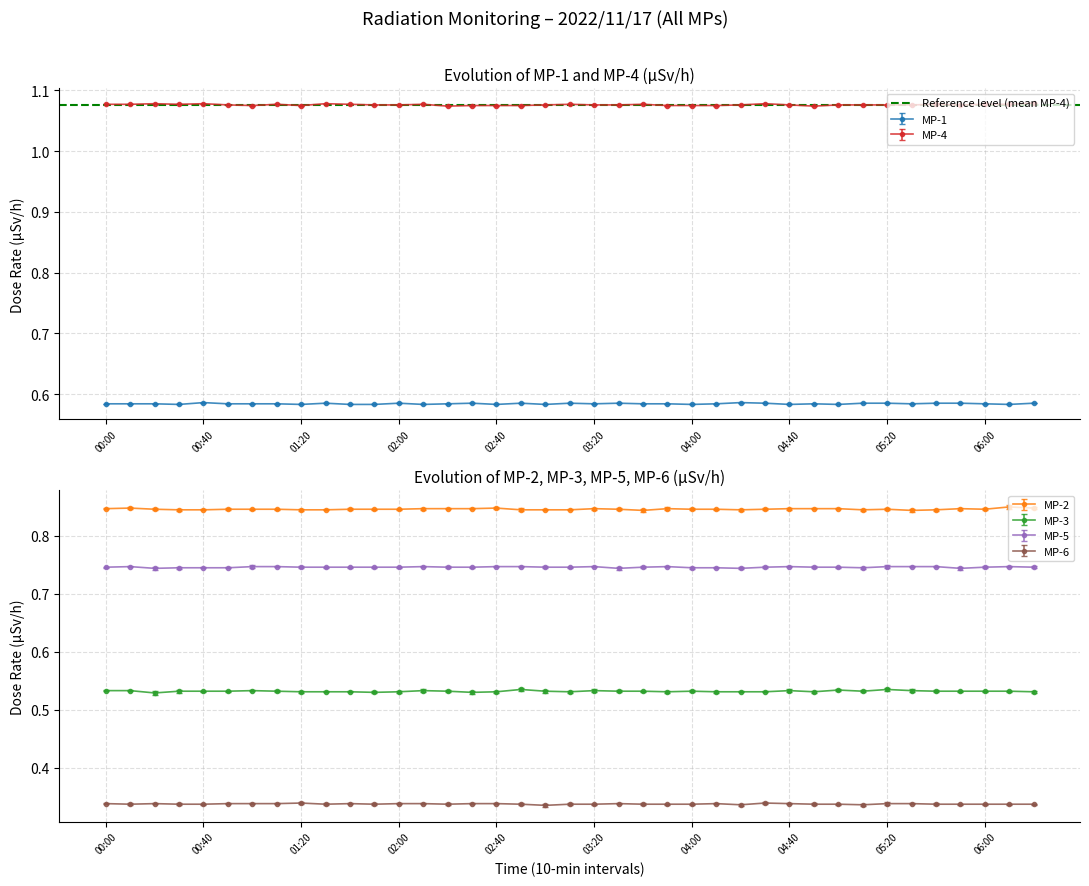

What is the average value of the MP-2 series?

0.8